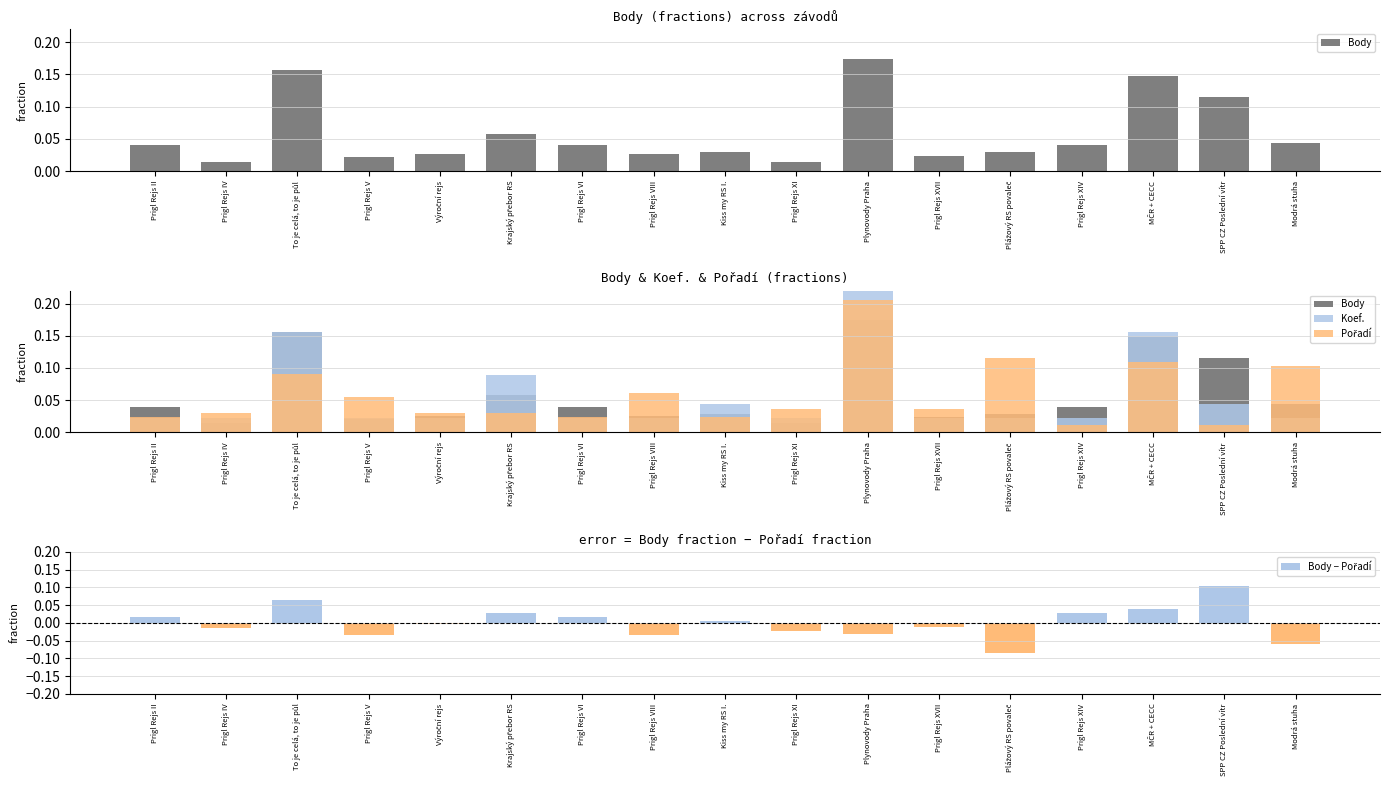

The Pořadí series shows 0.1 at Prigl Rejs VIII. True or false?

True